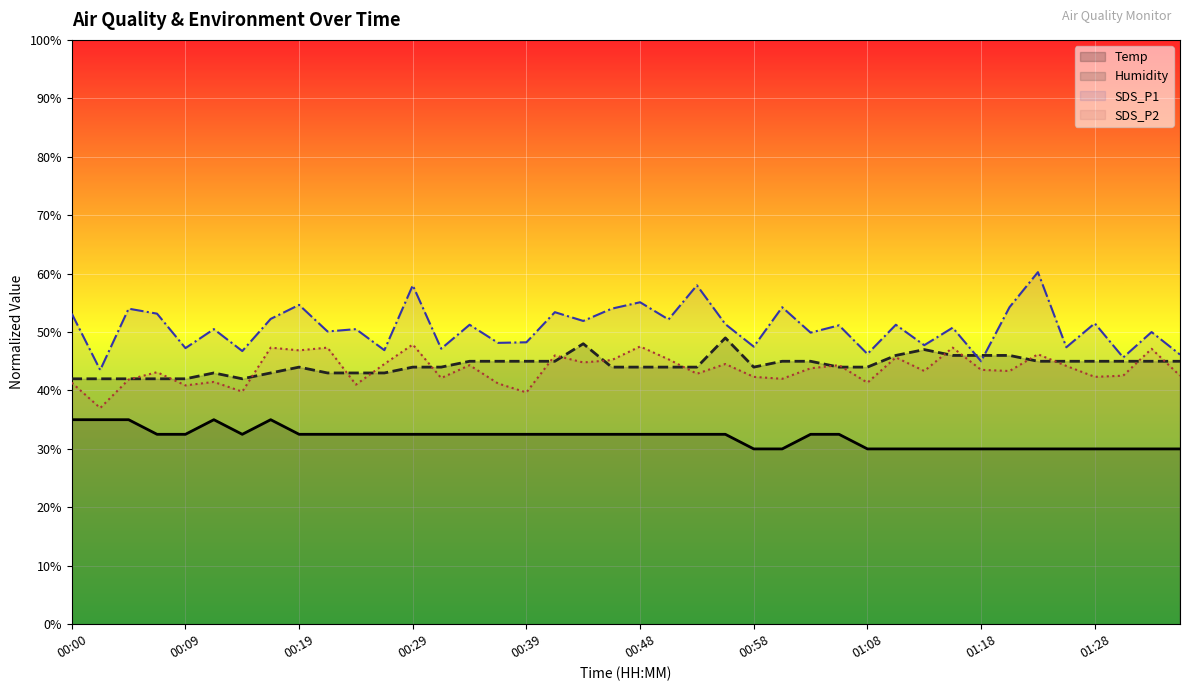

Which series has the largest total across all categories?

SDS_P1